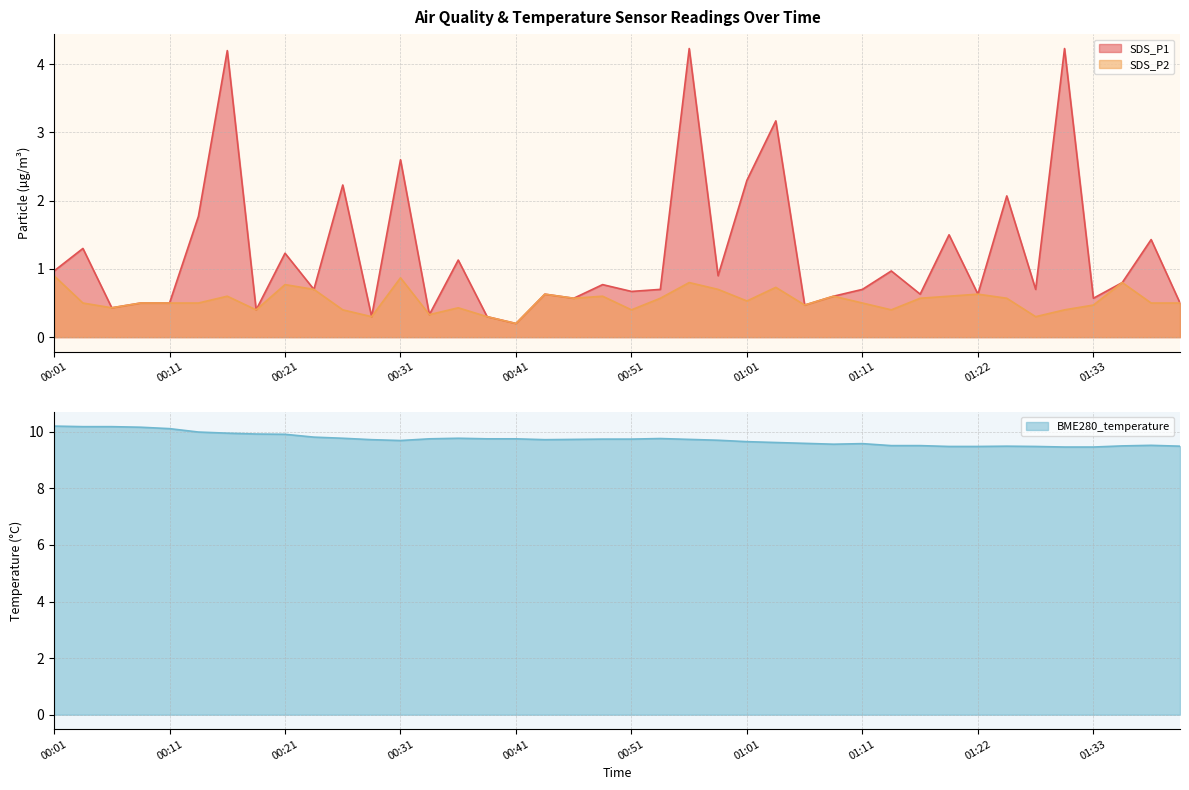

Is the value of SDS_P1 at 00:11 greater than the value of BME280_temperature at 01:27?

No